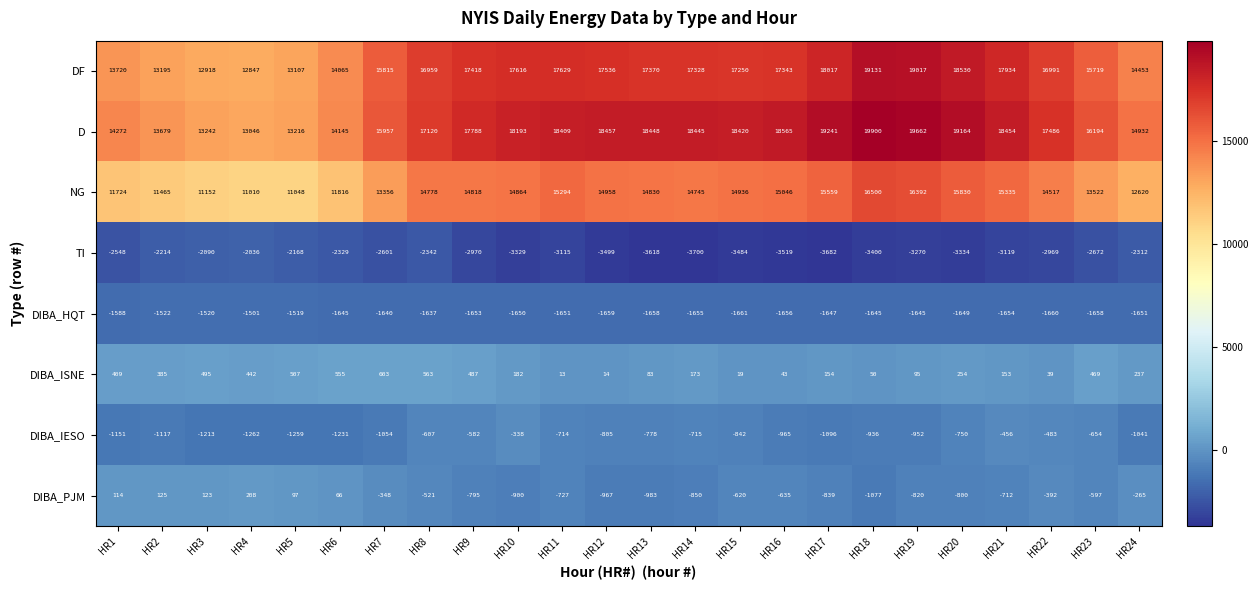

What is the smallest value displayed?

-3700